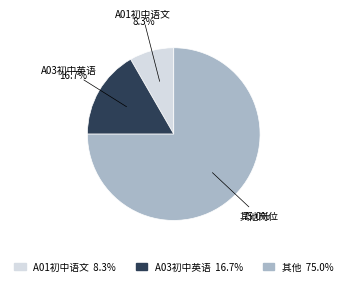

Is there any slice that represents more than half of the pie?

Yes